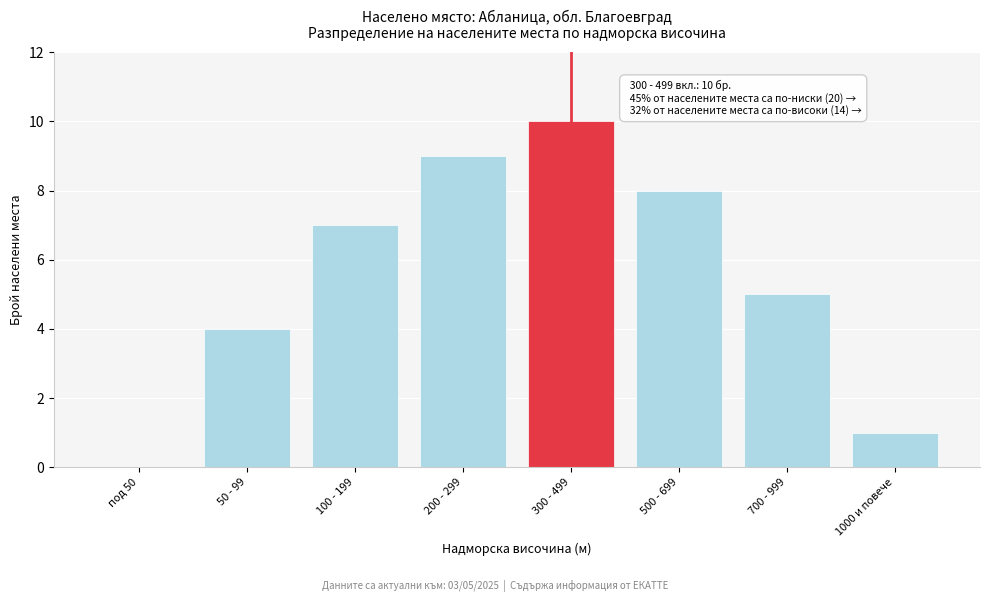

Reading right to left, extract all data points from this chart.

1000 и повече=1	700 - 999=5	500 - 699=8	300 - 499=10	200 - 299=9	100 - 199=7	50 - 99=4	под 50=0